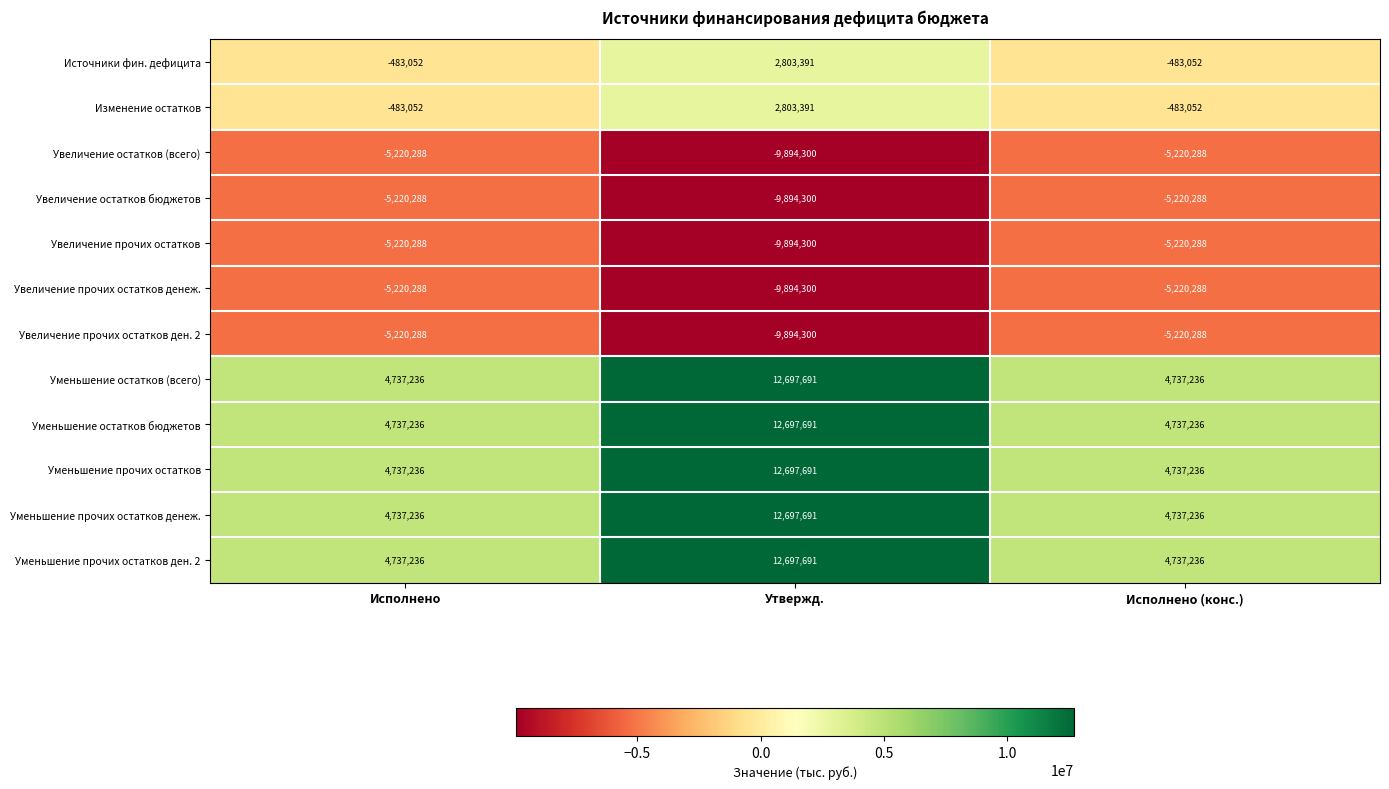

True or false: Увеличение прочих остатков ден. 2 has a value of -9894300 at Утвержд..

True